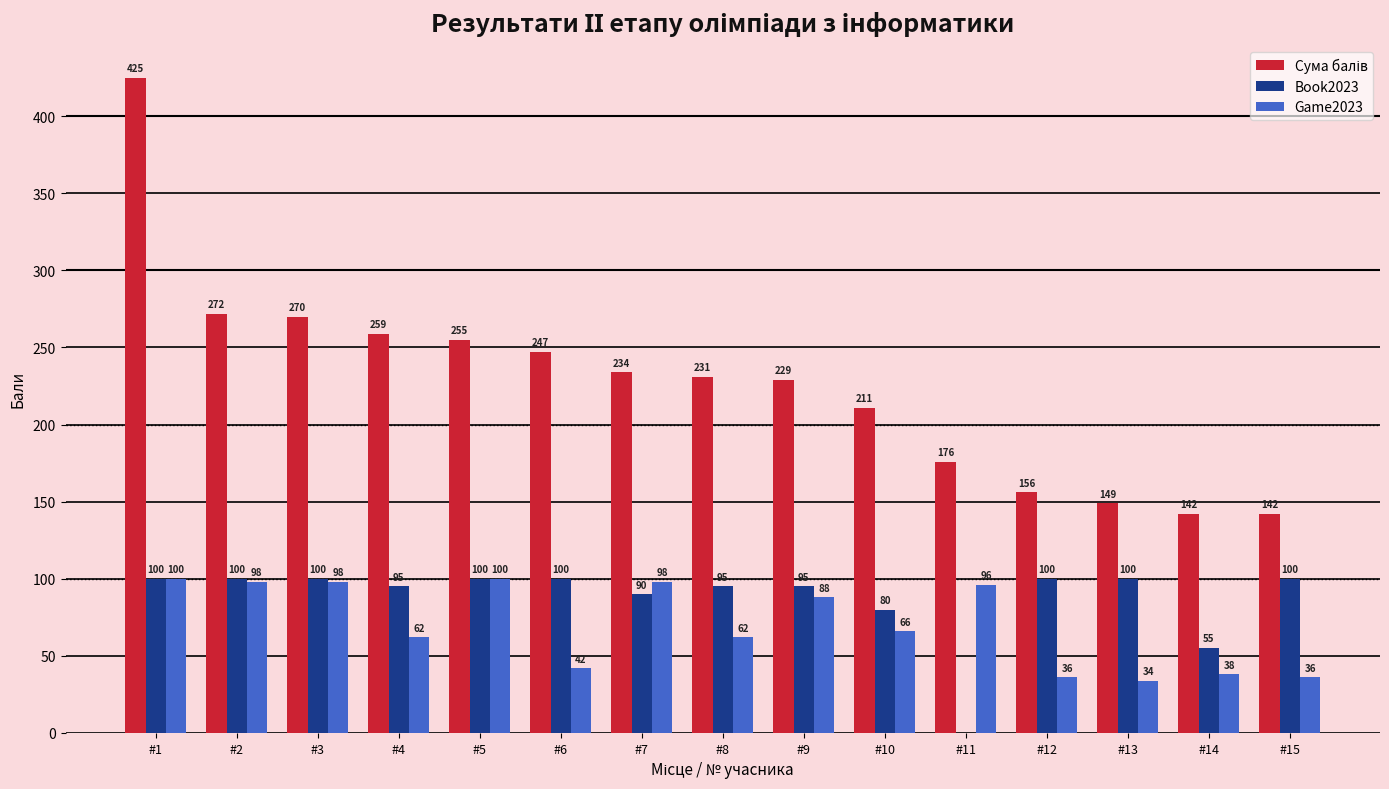

How many groups of bars are there?

15